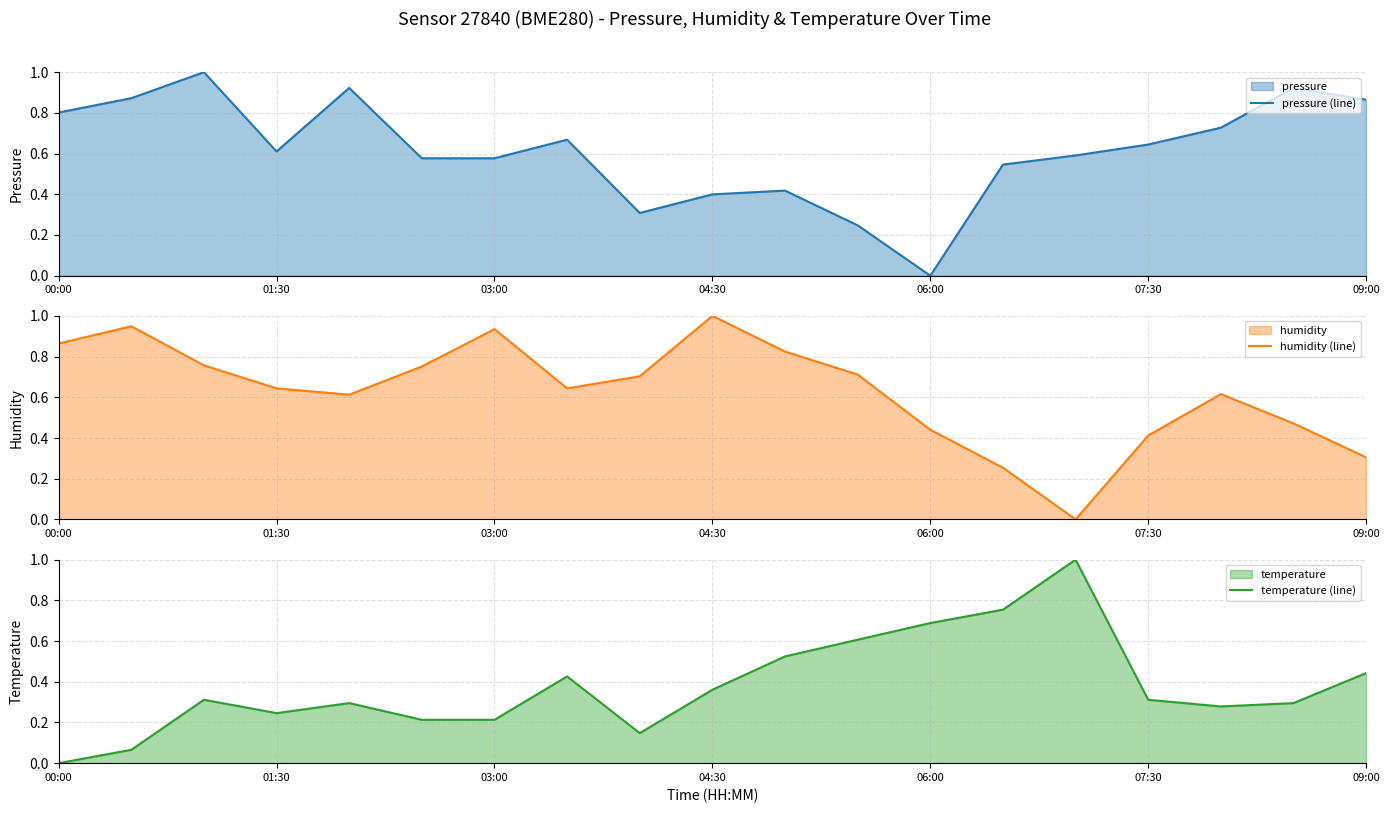

What is the highest value of the pressure (line) series?

1.0